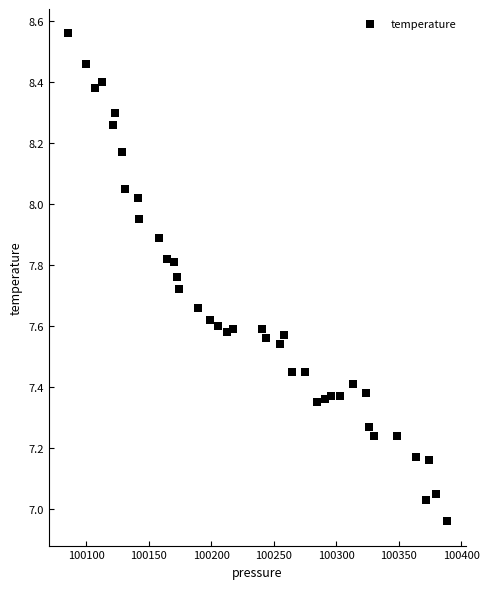

What is the range of X values (max minus min)?

303.5